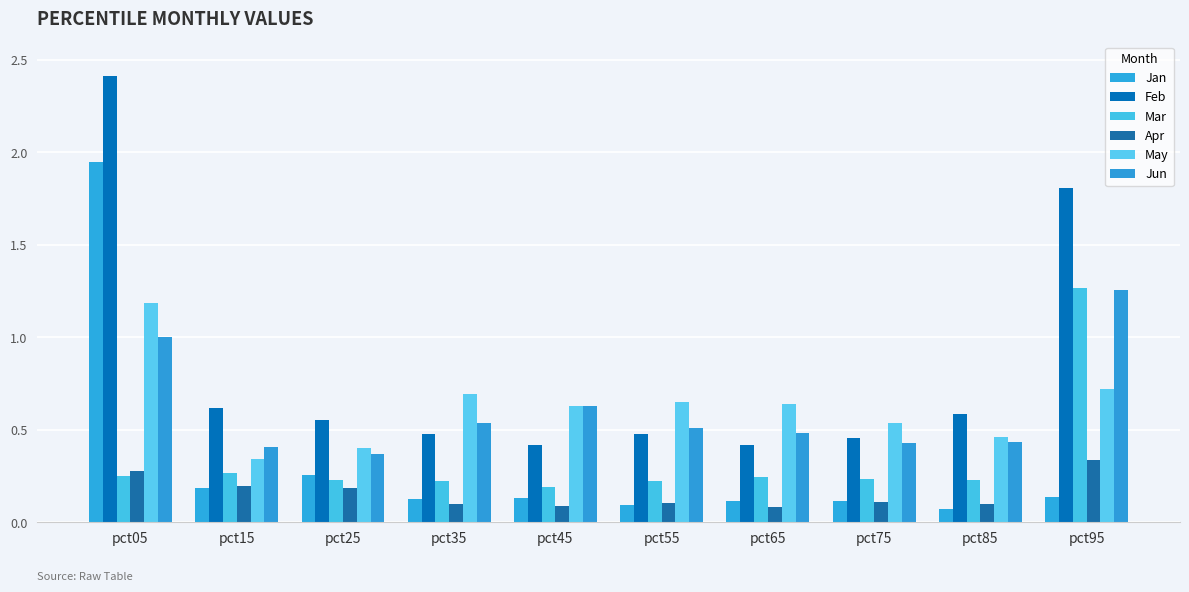

How many groups of bars are there?

10